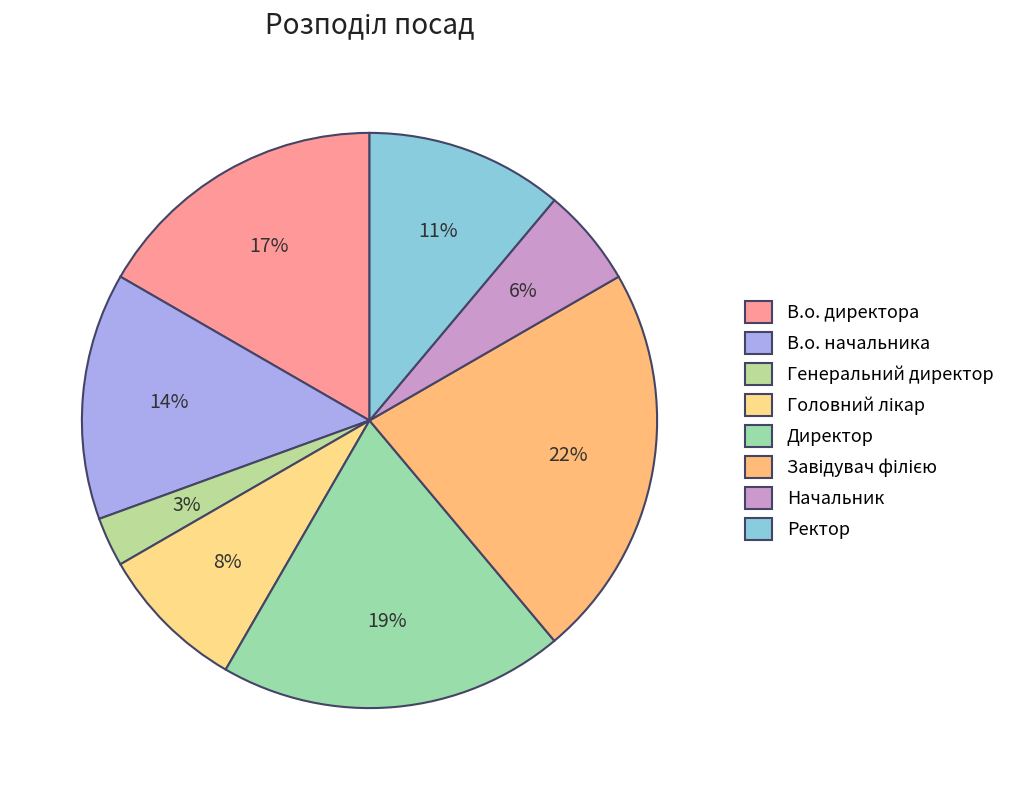

What percentage do Ректор and Директор together represent?

30.6%